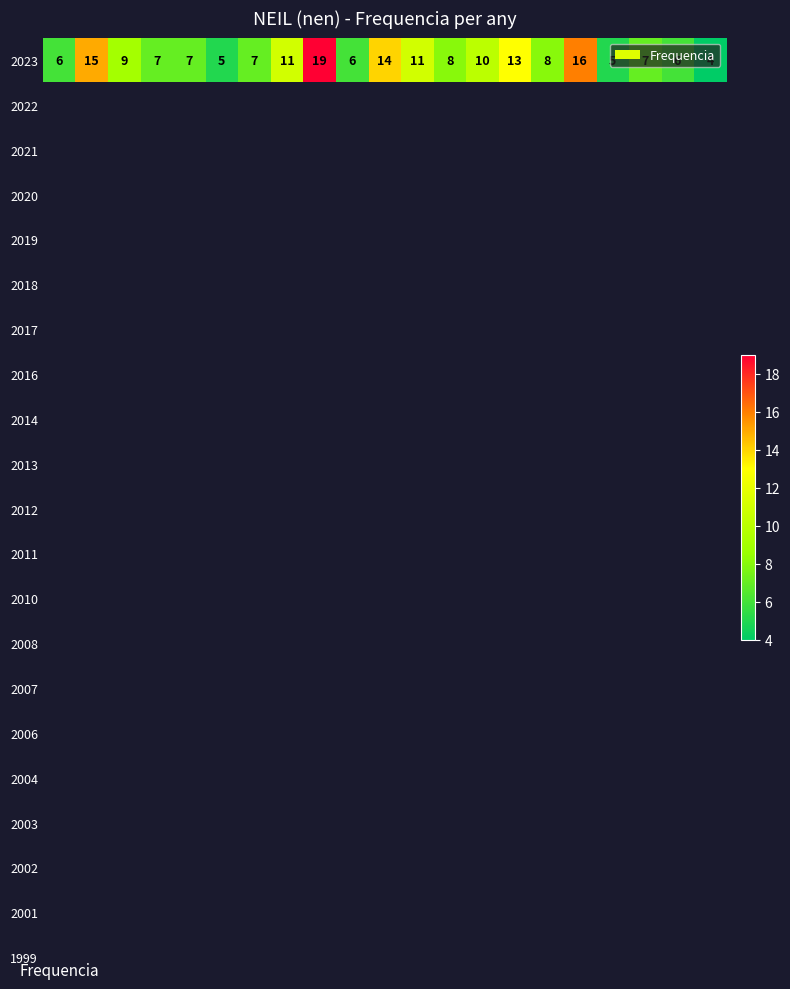

At which category does the chart reach its minimum across all series?

20